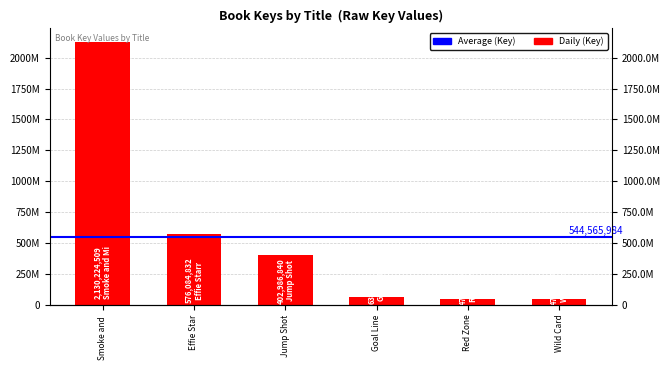

At which category does the chart reach its minimum across all series?

Wild Card